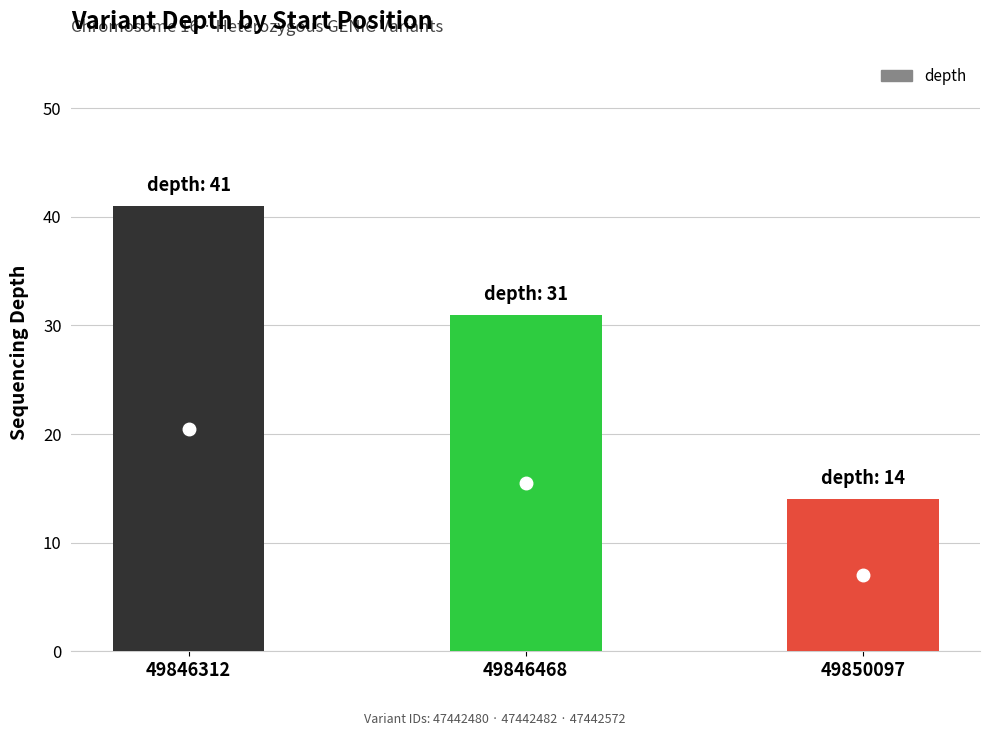

How many series are shown in this chart?

1